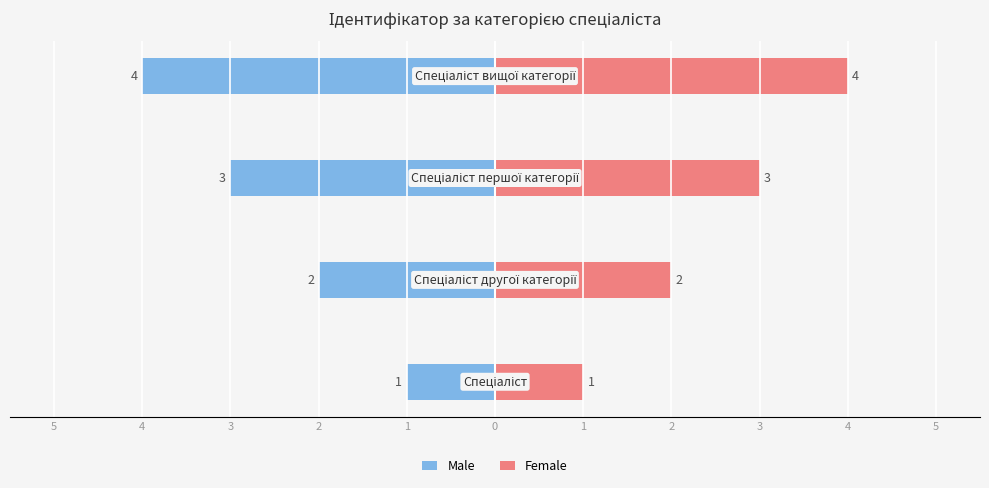

Is it true that Female equals 1 at 3?

False